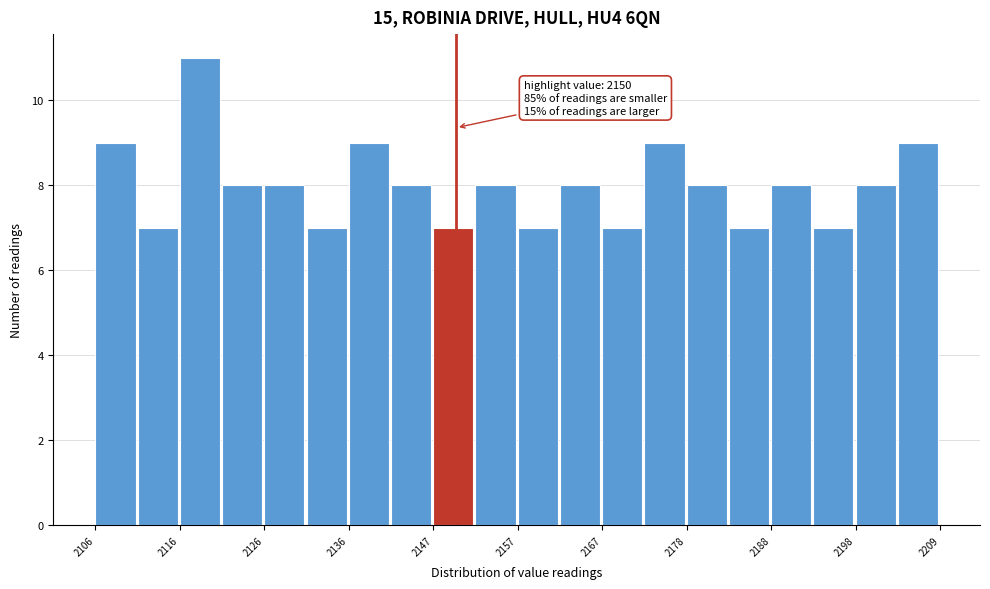

Read against the x-axis, roughly where is the centre of the tallest bar?

2118